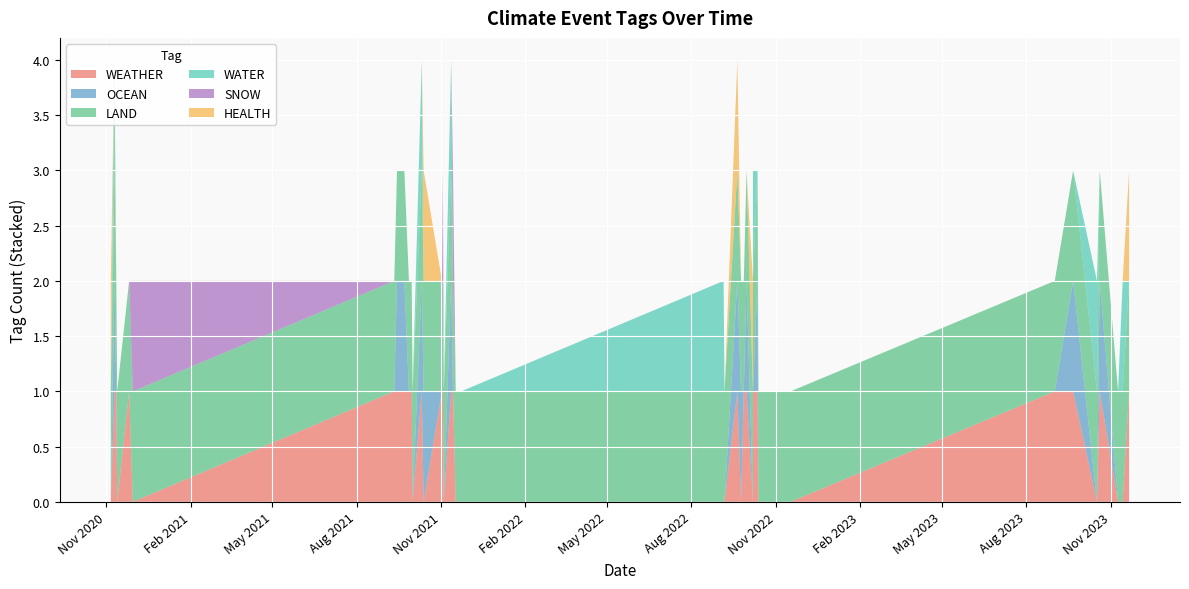

Reading left to right, list all the values displayed in this chart.

WEATHER: 1	0	0	1	0	1	1	0	0	0	1	0	1	1	1	0	1	0	0	0	0	1	1	0	1	1	0	1	0	1	1	1	1	1	0	1	0	1	1	0
OCEAN: 0	0	0	1	0	1	0	0	0	0	1	0	0	1	0	1	1	0	0	0	0	0	1	0	0	0	1	1	0	0	0	1	1	0	0	0	0	0	1	0
LAND: 1	1	1	1	1	1	1	1	1	1	1	1	1	1	1	1	1	1	1	1	1	1	1	1	1	1	1	1	1	1	1	1	1	1	1	1	1	1	1	1
WATER: 0	1	0	0	1	0	0	0	0	0	0	0	1	0	0	0	0	0	1	0	0	0	1	0	0	0	0	1	0	0	0	0	0	0	0	0	0	0	1	0
SNOW: 0	0	0	0	0	0	0	0	0	0	0	0	0	0	0	0	0	0	0	0	0	1	0	0	1	0	0	0	0	0	0	0	0	0	1	0	0	0	0	0
HEALTH: 1	0	0	0	0	0	0	0	0	0	0	1	0	0	0	0	1	0	0	0	0	0	0	0	0	0	1	0	0	0	0	0	0	0	0	0	0	0	0	1